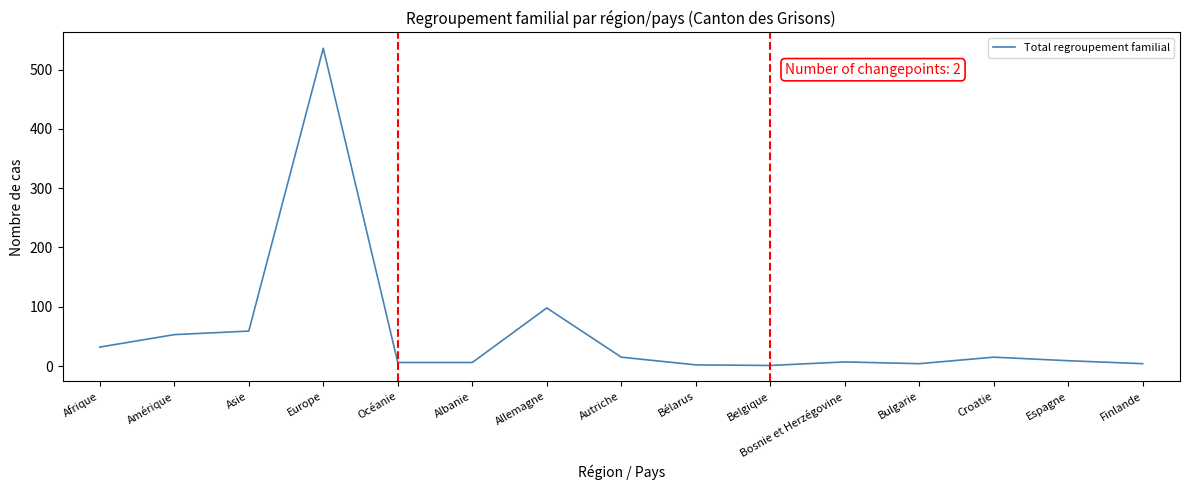

What is the change in value from Allemagne to Espagne?

-89